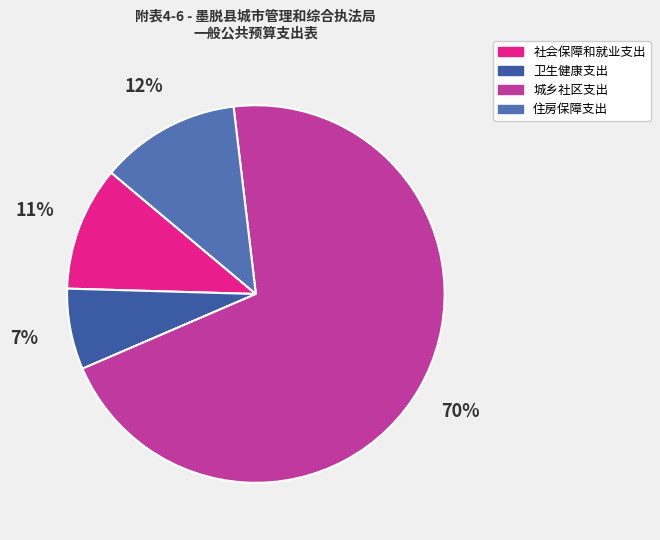

Count the number of slices in the pie.

4